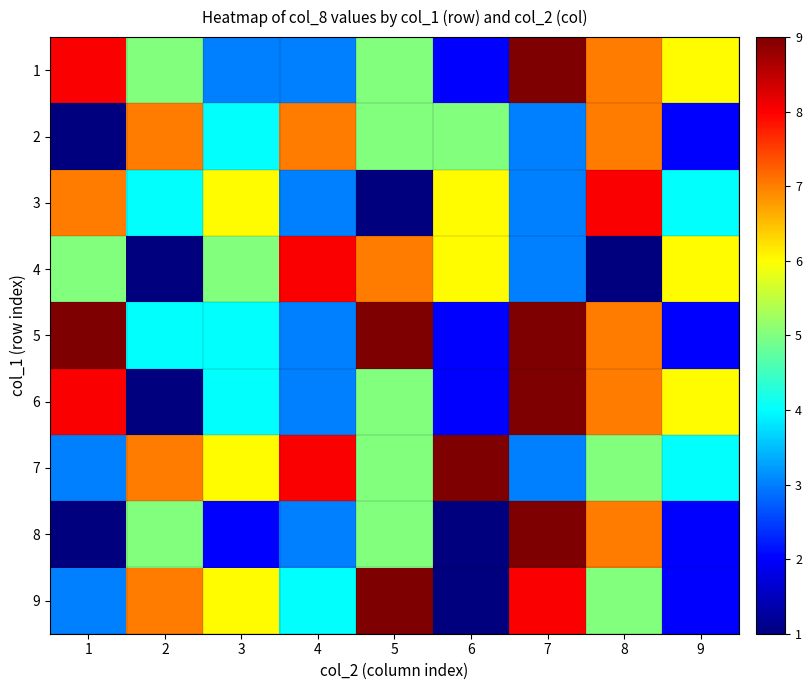

What is the total value across all series at 6?

34